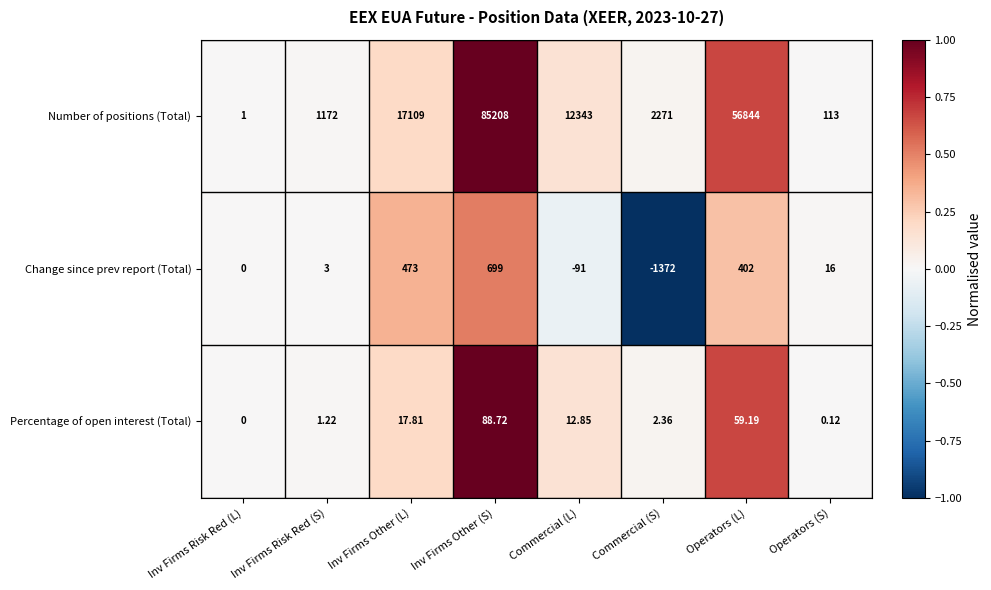

Which series has the largest range (max minus min)?

Number of positions (Total)